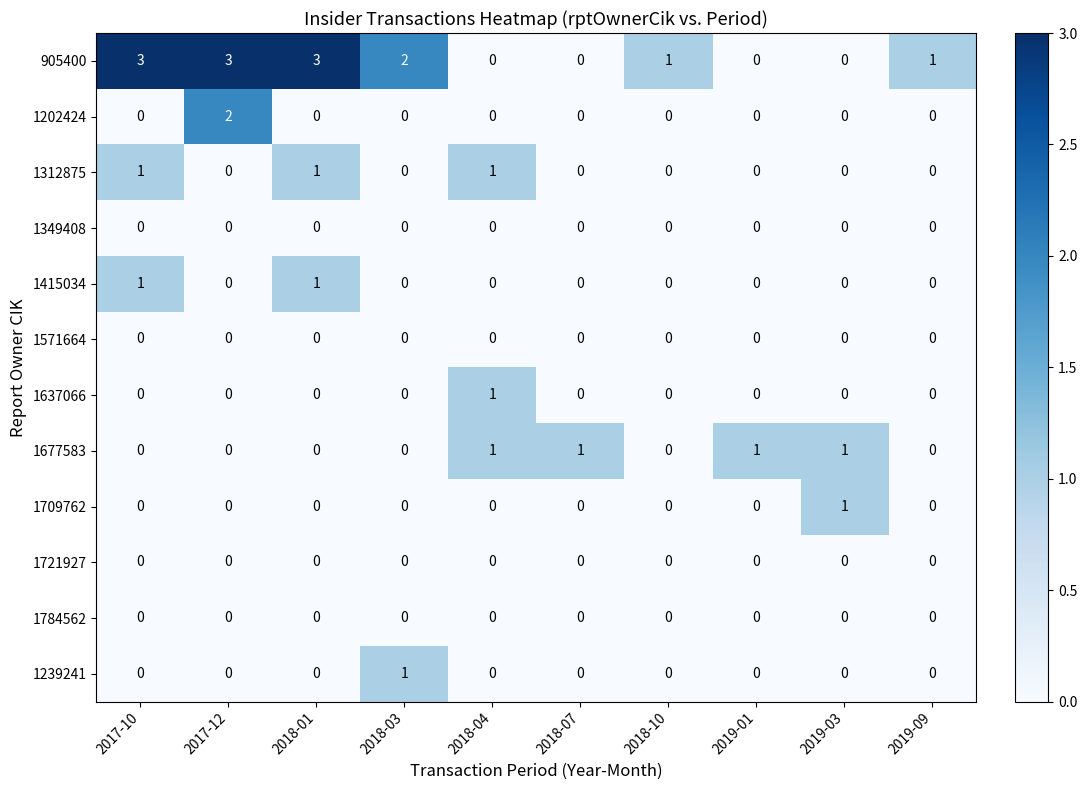

Where does the 905400 series first go above 1?

2017-10